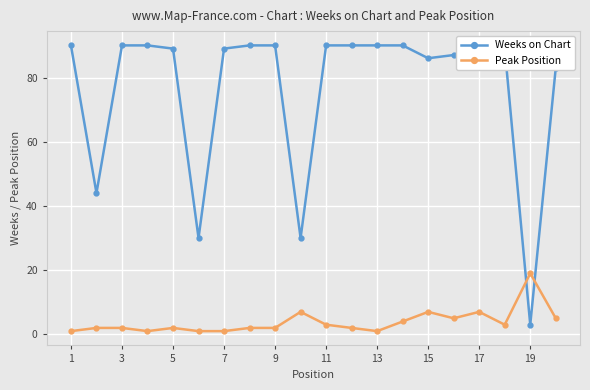

True or false: Peak Position has more than 0 interior local peaks.

True